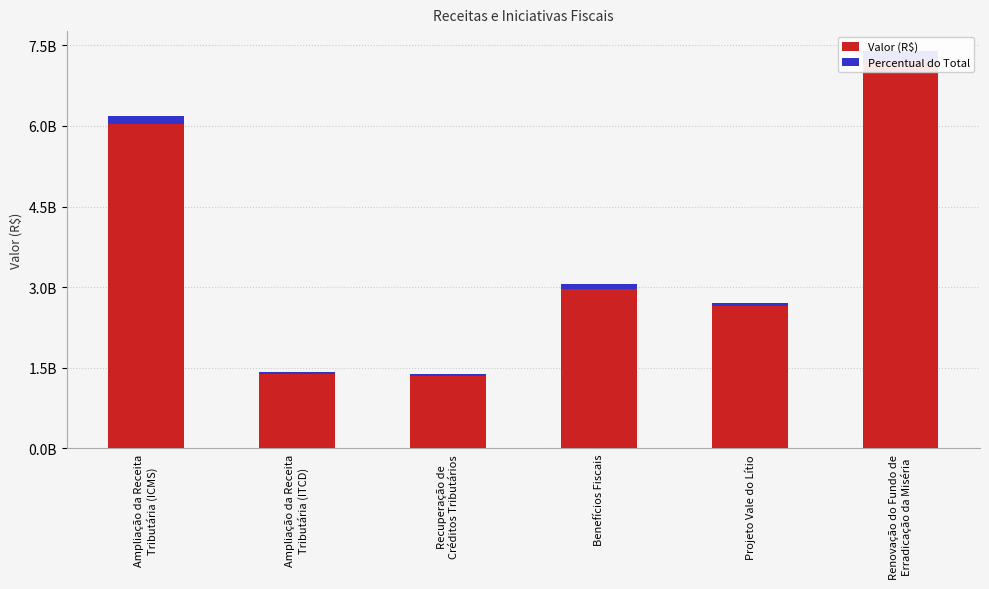

How many series are shown in this chart?

2